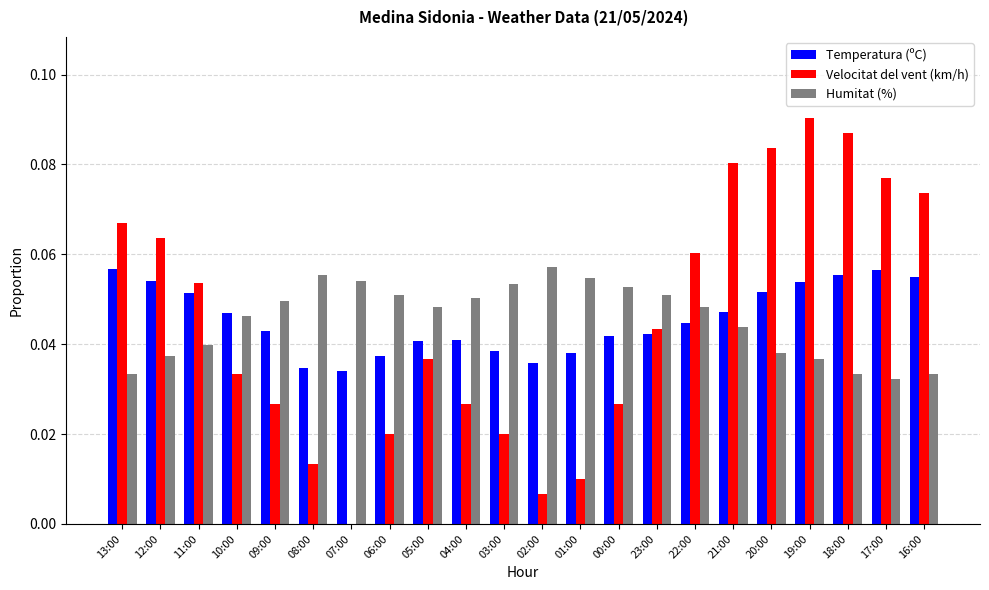

What are all the series names shown in the legend?

Temperatura (ºC), Velocitat del vent (km/h), Humitat (%)